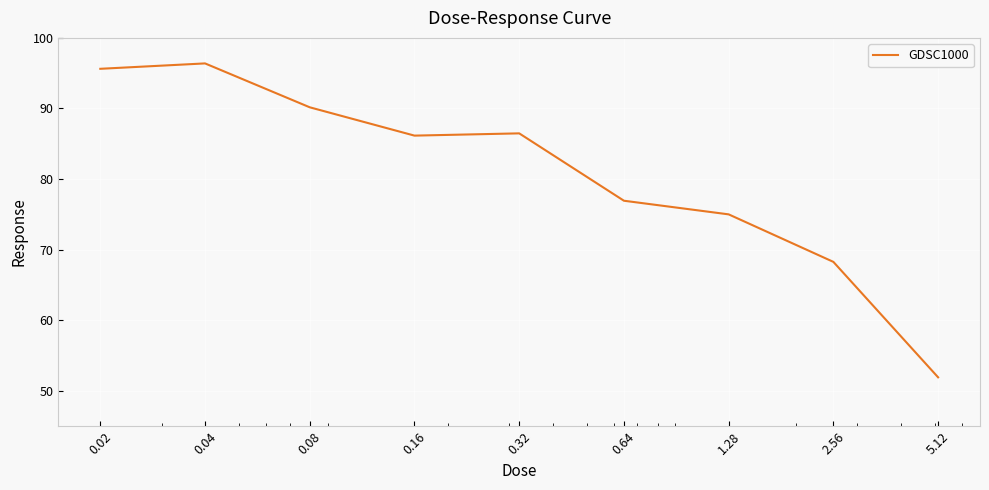

What is the difference between the maximum and minimum values?

44.5